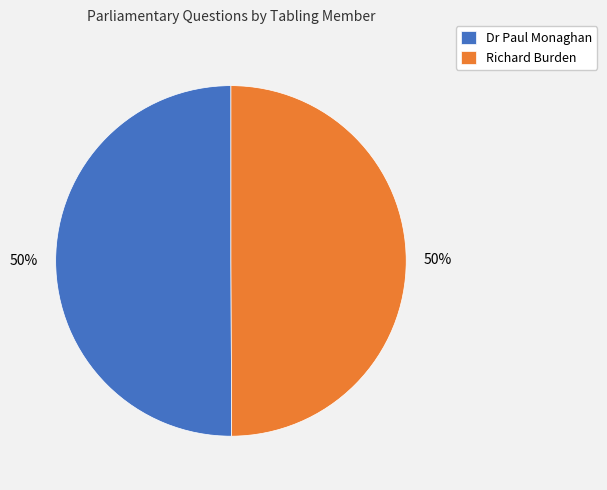

To the nearest percent, what portion does Dr Paul Monaghan represent?

50%